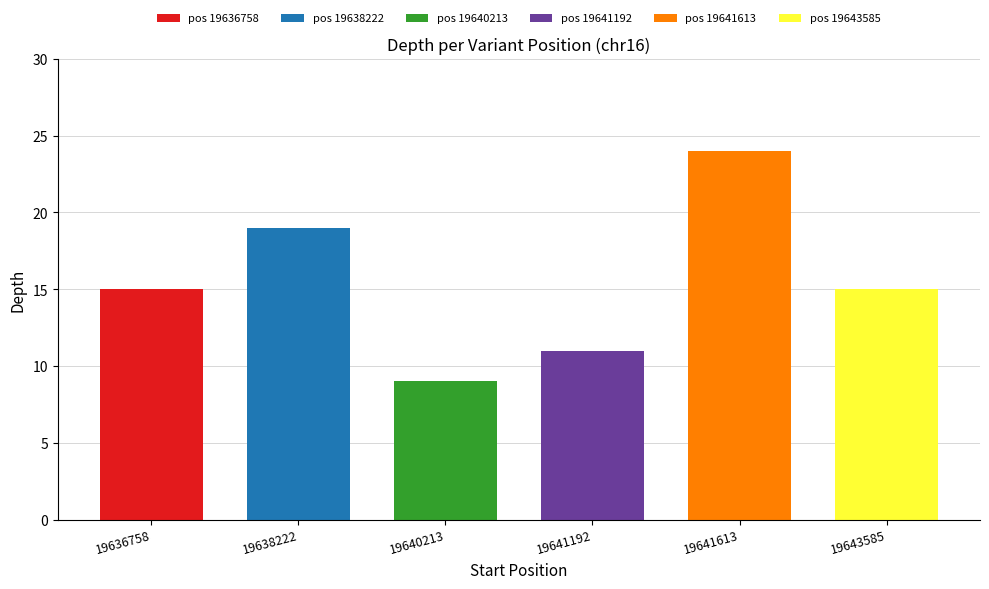

List the labels in order of value, smallest first.

19640213, 19641192, 19636758, 19643585, 19638222, 19641613